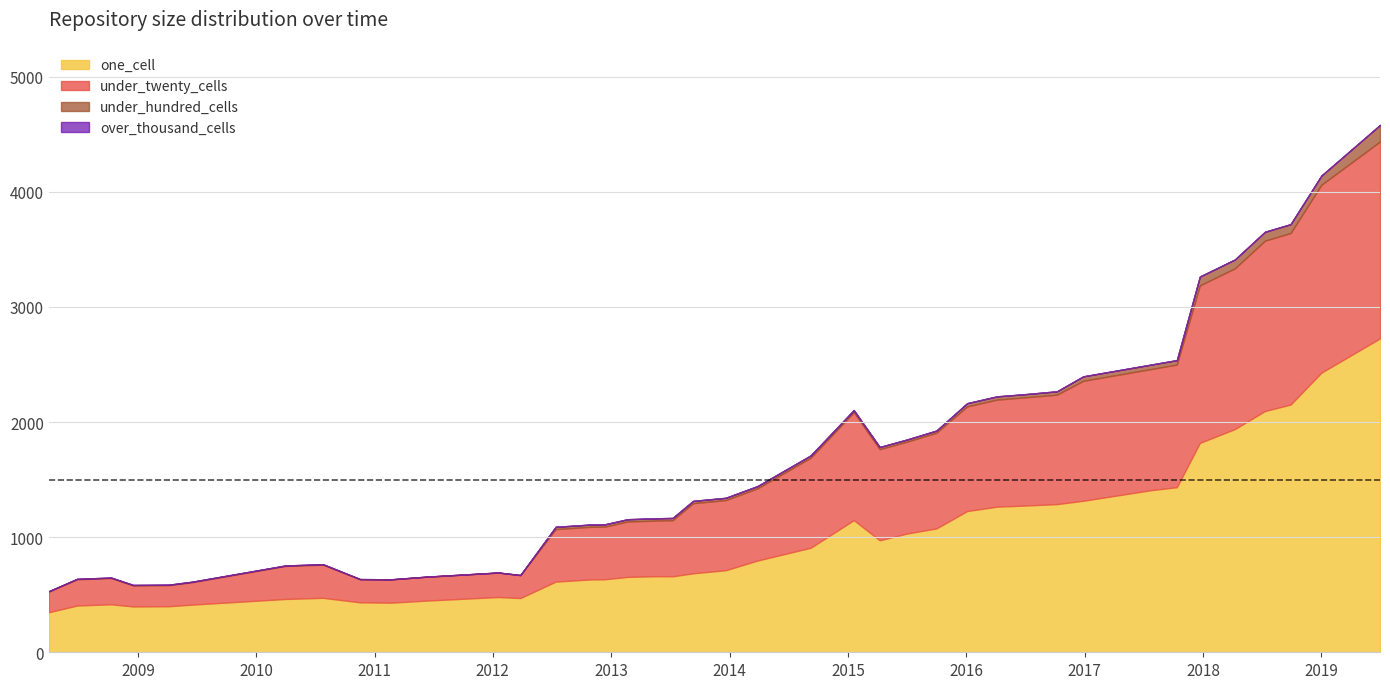

Count the number of data series in this chart.

4